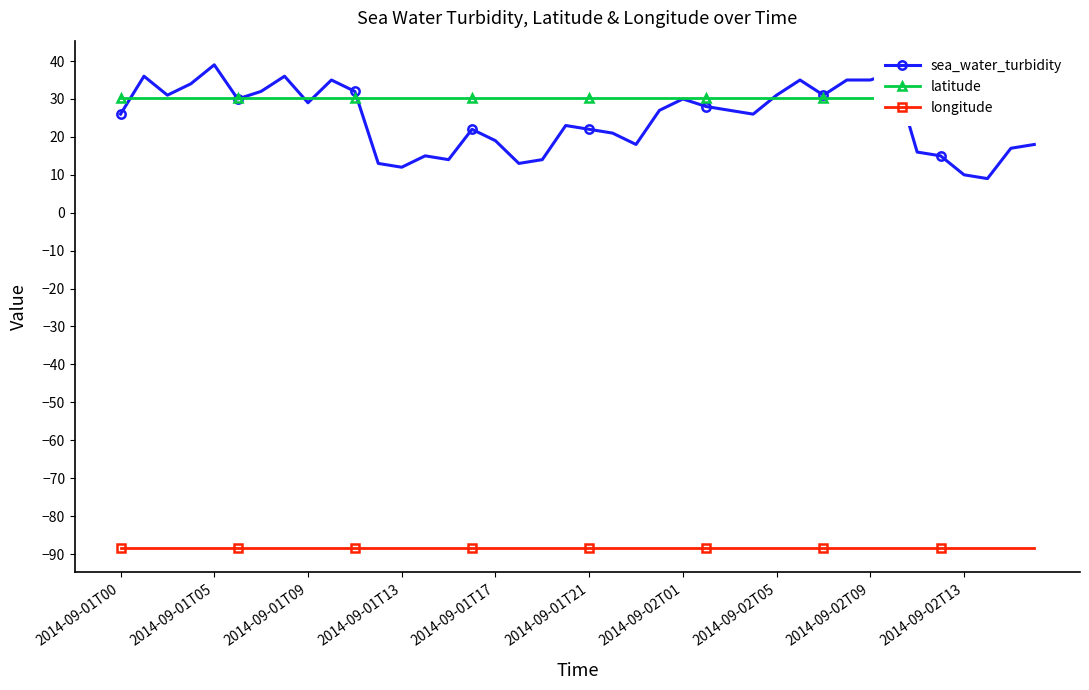

True or false: longitude and sea_water_turbidity cross at least once.

False